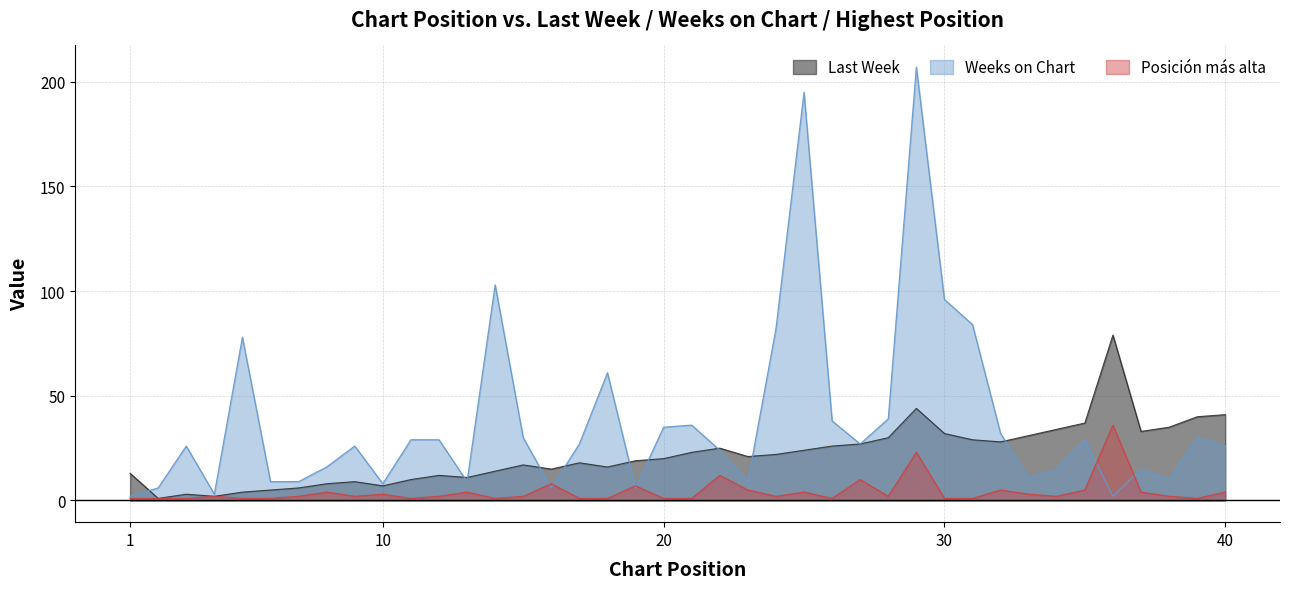

Which series has the largest range (max minus min)?

Weeks on Chart